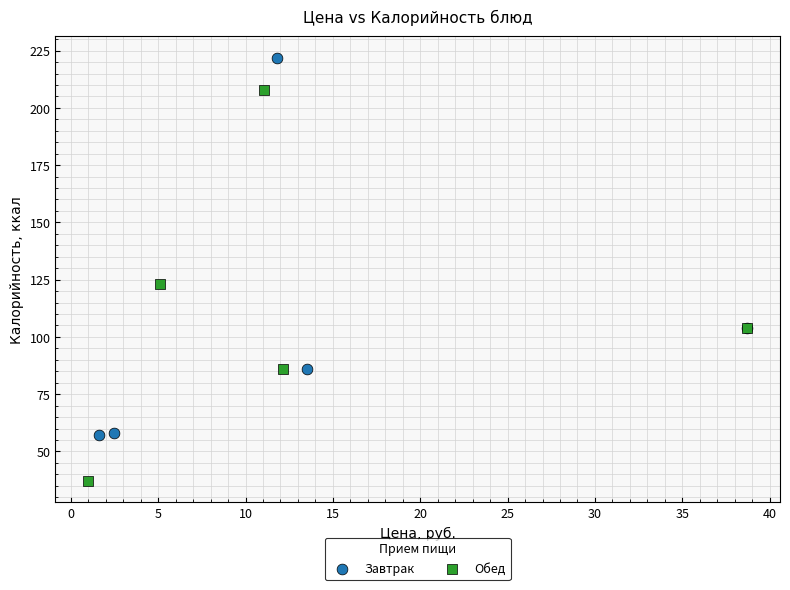

What are all the series names shown in the legend?

Завтрак, Обед